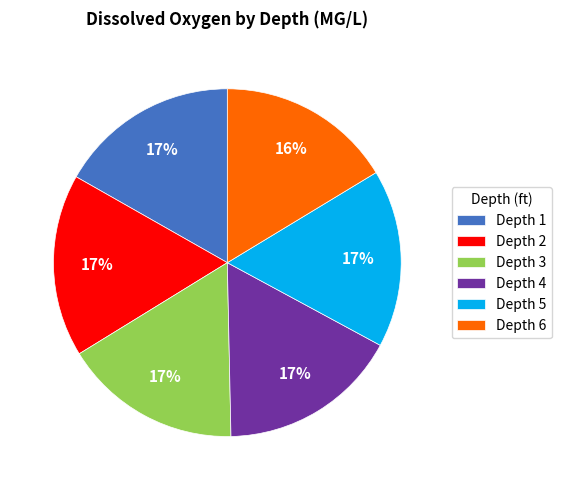

The Depth 1 slice represents 17% of the pie. True or false?

True